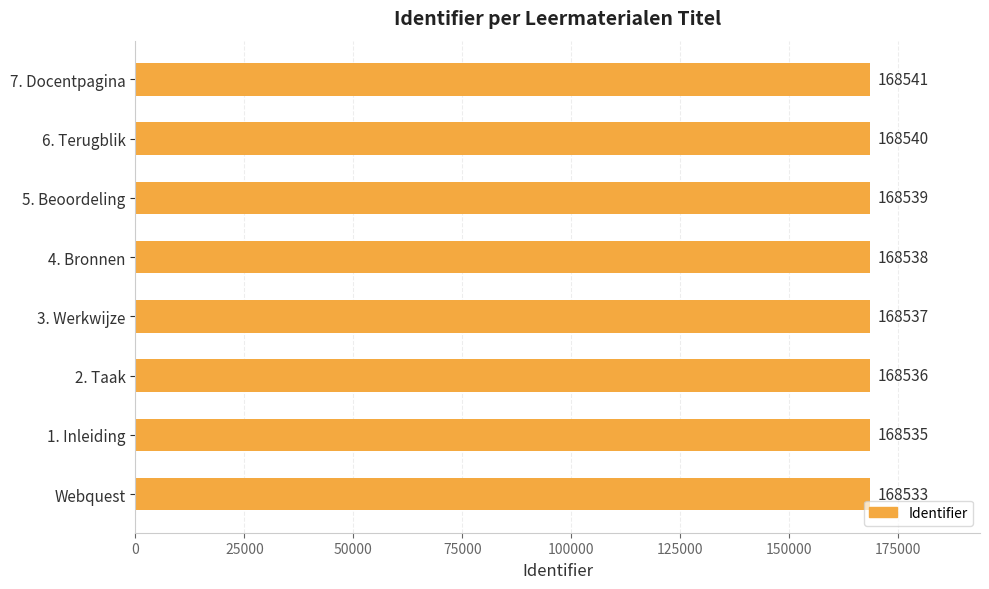

Reading bottom to top, what are all the values shown in this chart?

Webquest=168533	1. Inleiding=168535	2. Taak=168536	3. Werkwijze=168537	4. Bronnen=168538	5. Beoordeling=168539	6. Terugblik=168540	7. Docentpagina=168541